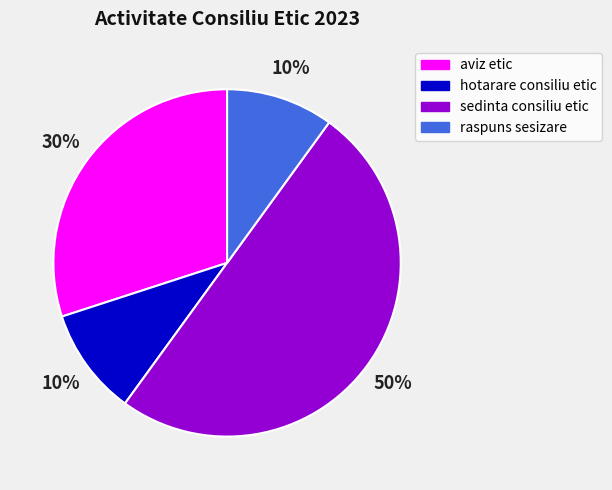

Is aviz etic the majority of the pie?

No